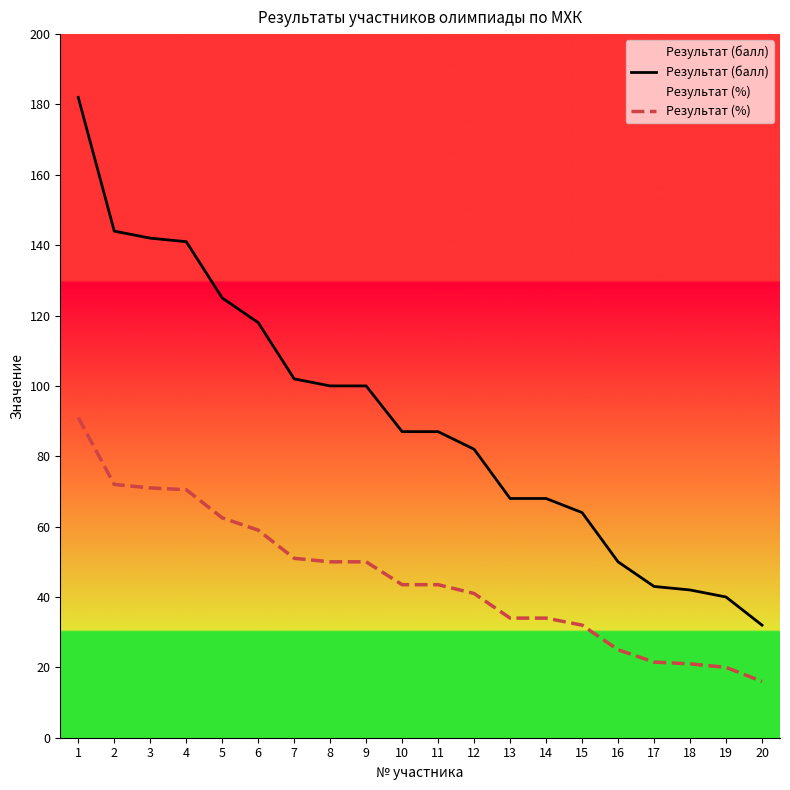

What is the total value across all series at 15?

96.0